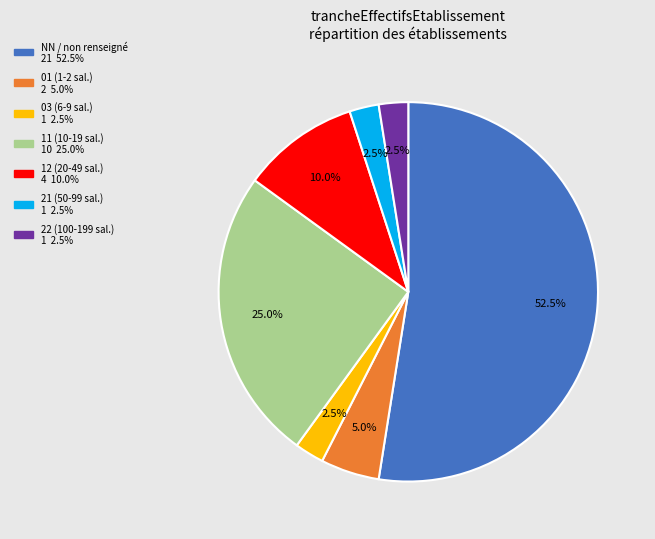

Does any single category account for the majority?

Yes